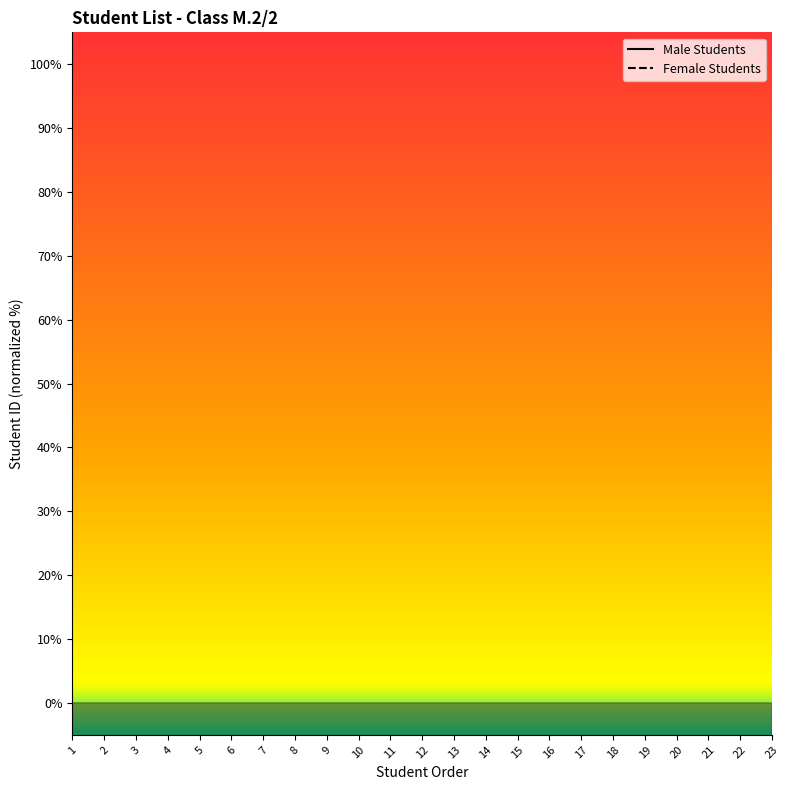

Which series has the largest total across all categories?

Female Students